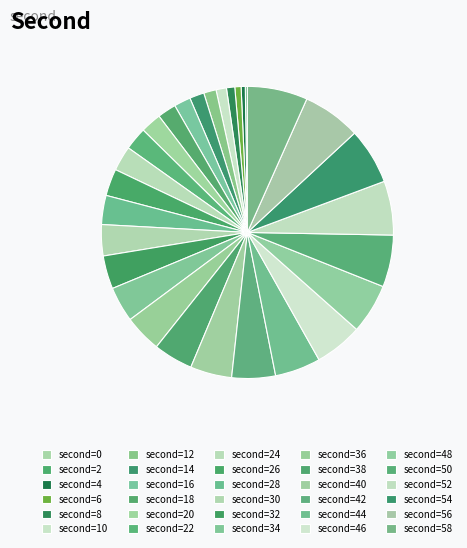

Does any single category account for the majority?

No